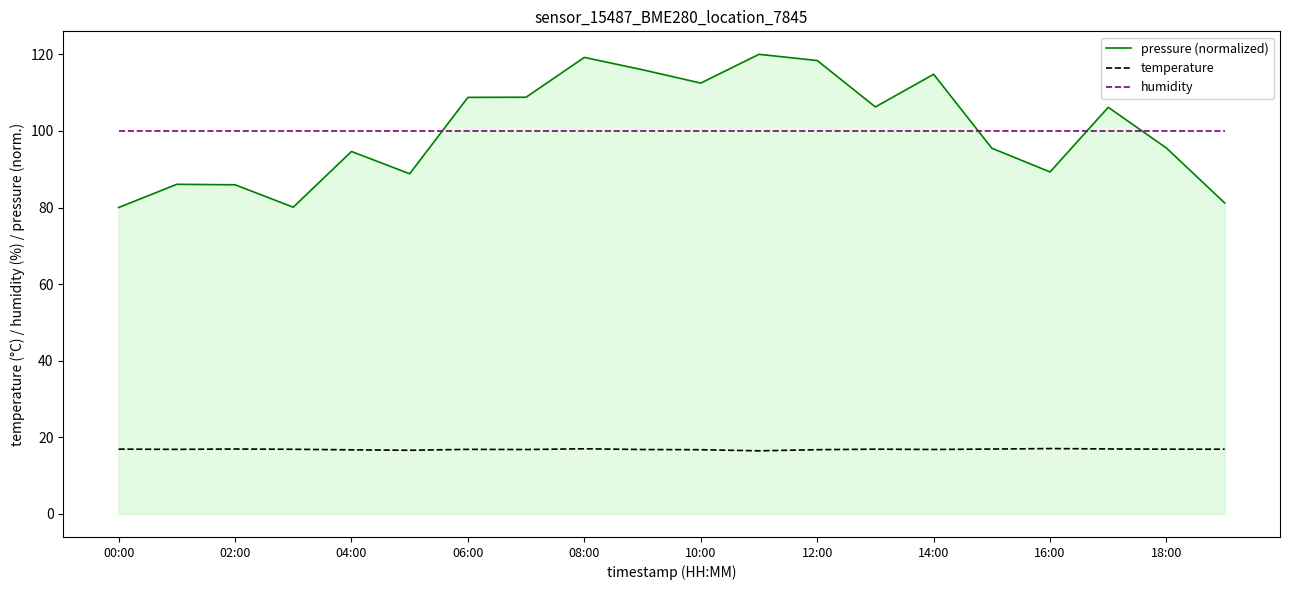

True or false: humidity and temperature cross at least once.

False